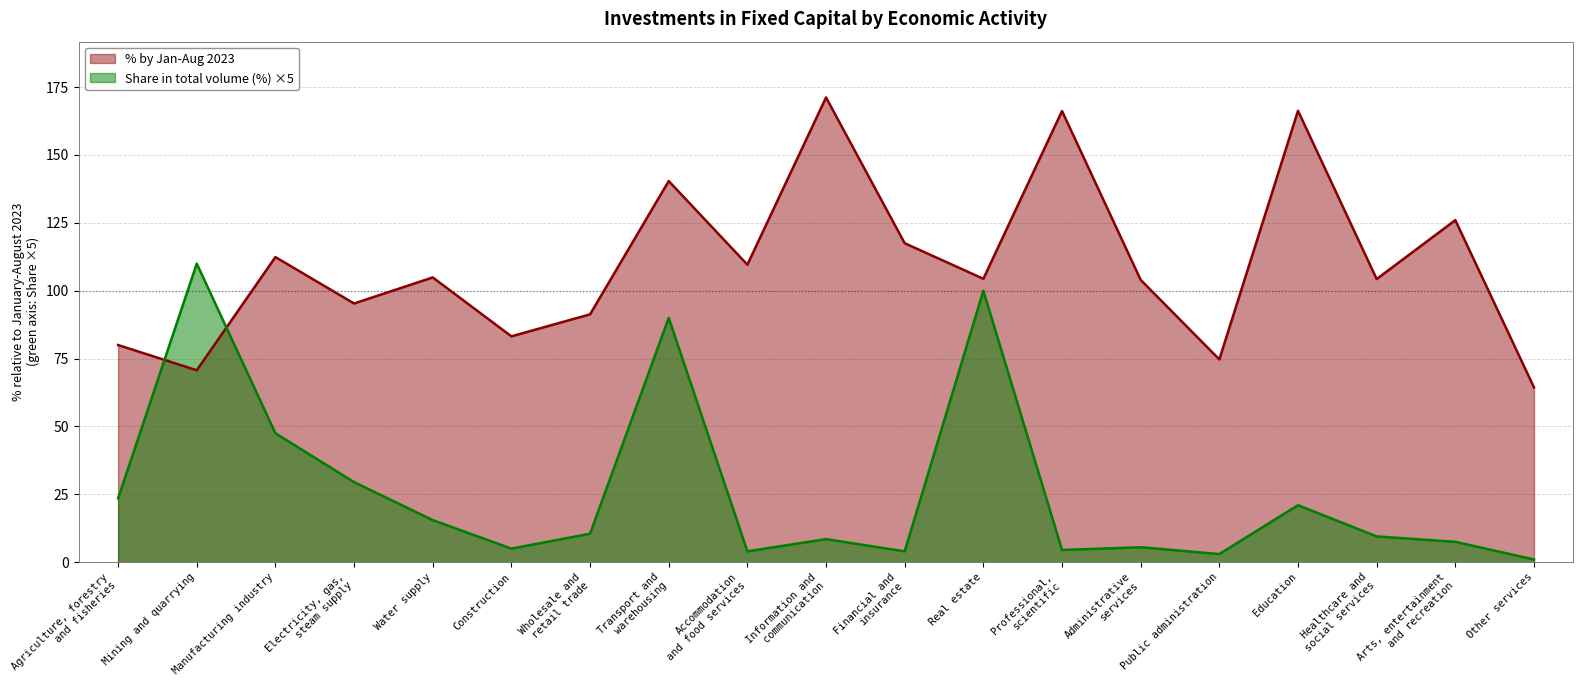

After their last crossing, which series has the higher values: % by Jan-Aug 2023 or Share in total volume (%)?

% by Jan-Aug 2023